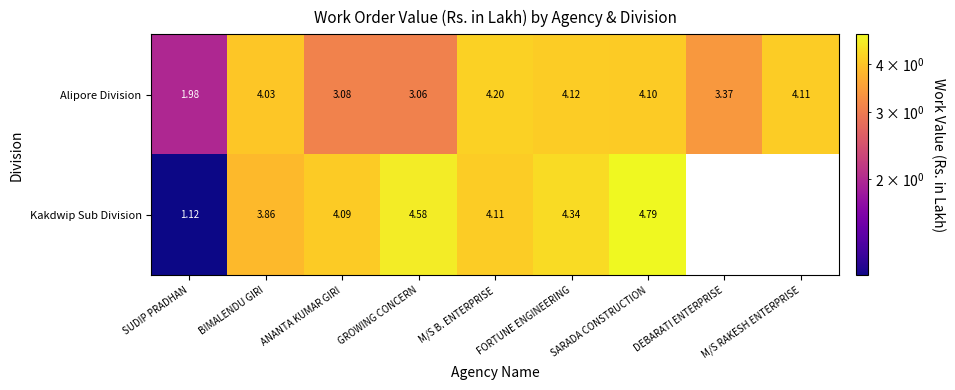

Which has a higher value, FORTUNE ENGINEERING or DEBARATI ENTERPRISE?

FORTUNE ENGINEERING